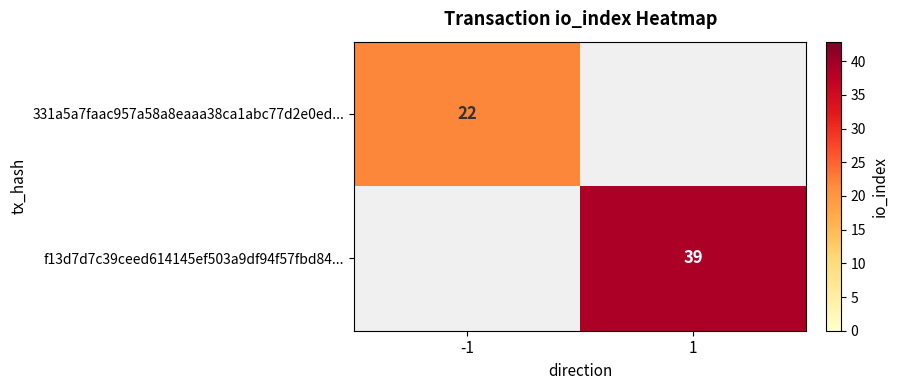

The value of f13d7d7c39ceed614145ef503a9df94f57fbd84... at 1 is 39. True or false?

True